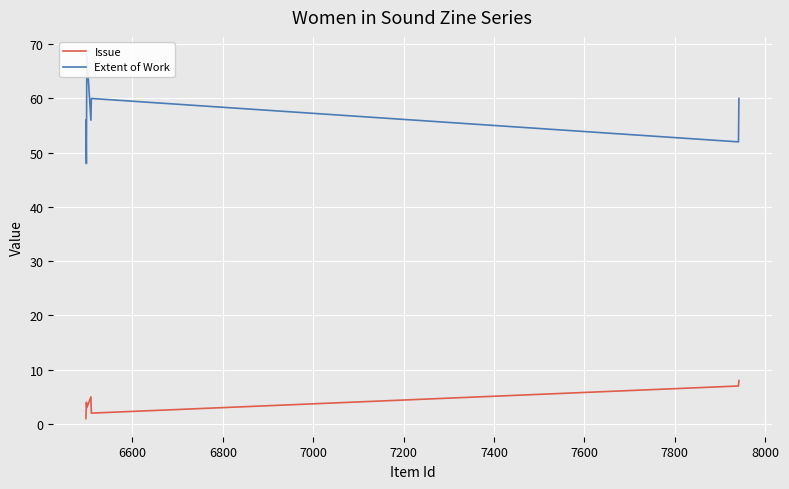

What is the maximum value for Issue?

8